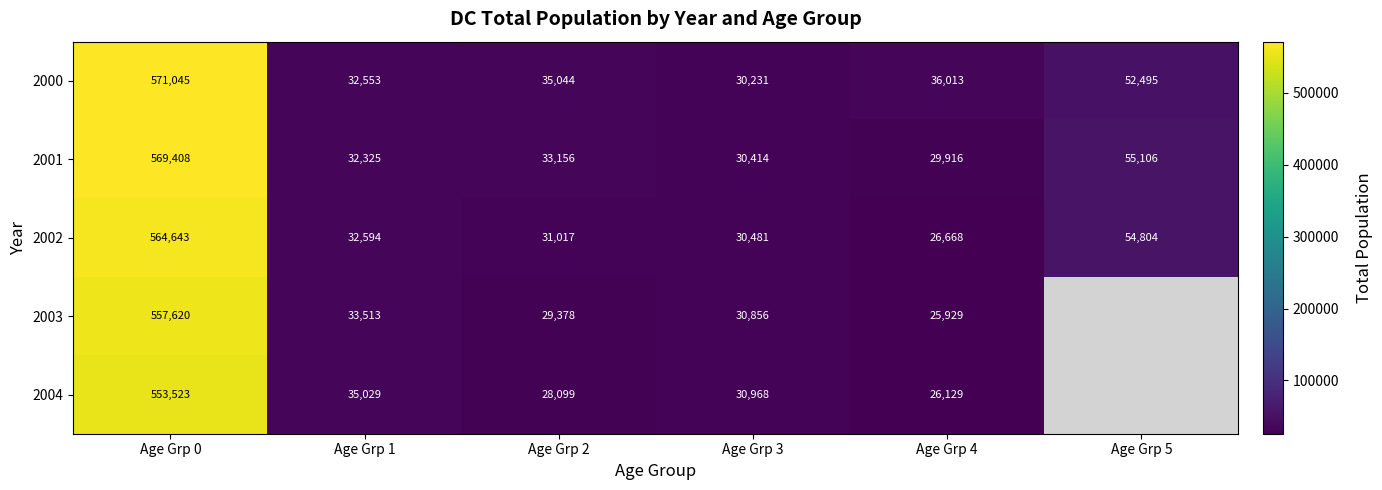

The 2001 series shows 313141 at Age Grp 0. True or false?

False